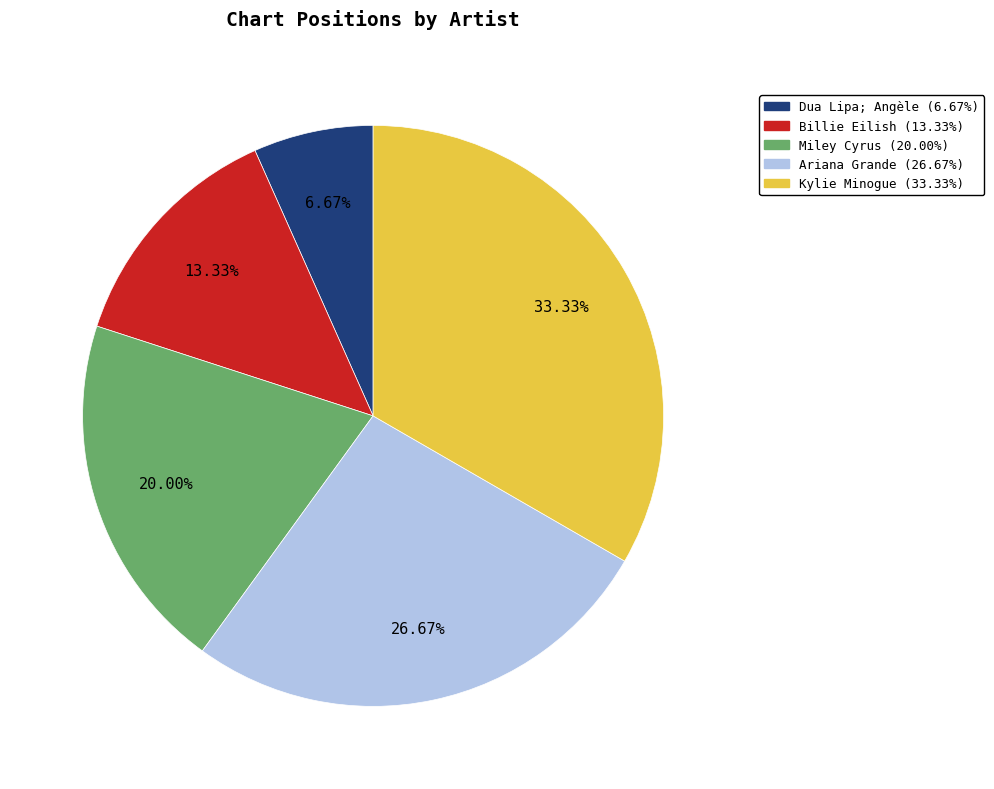

Which has a higher value, Dua Lipa; Angèle or Miley Cyrus?

Miley Cyrus